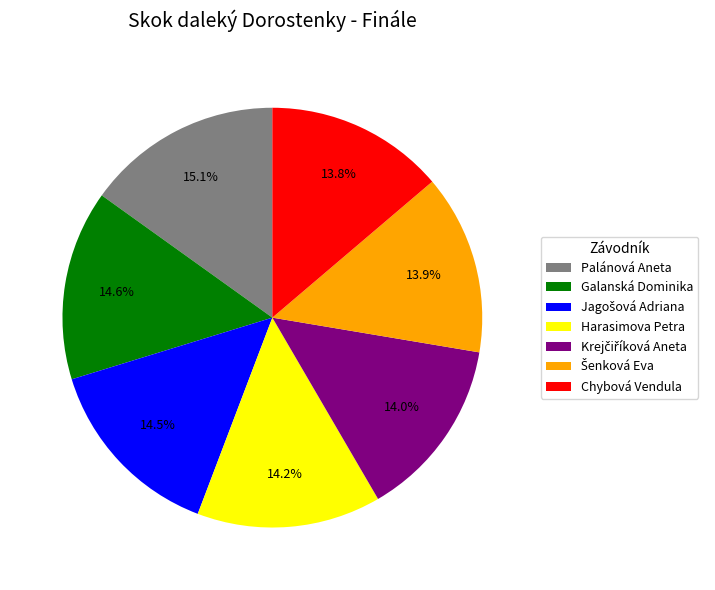

Is it true that Galanská Dominika is 15% of the pie?

True